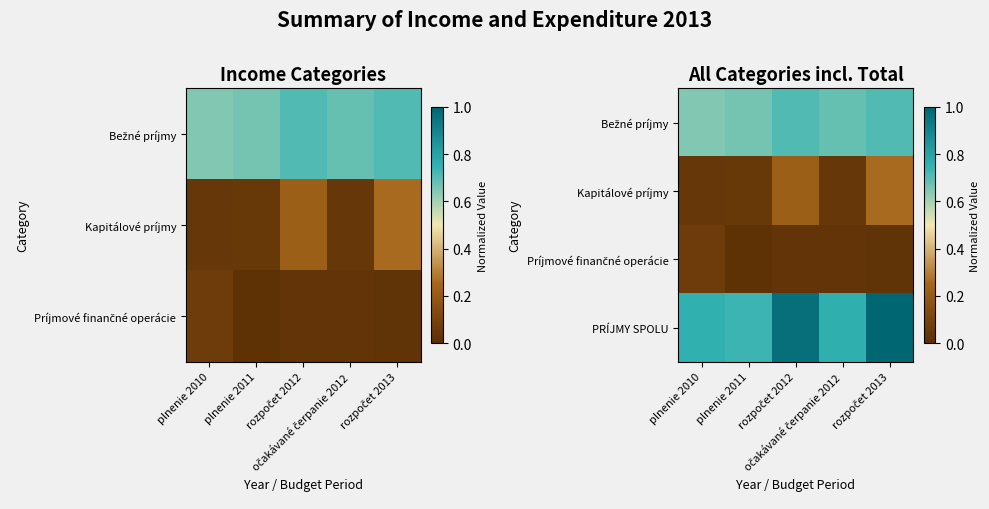

At how many categories does at least one series exceed 0?

5